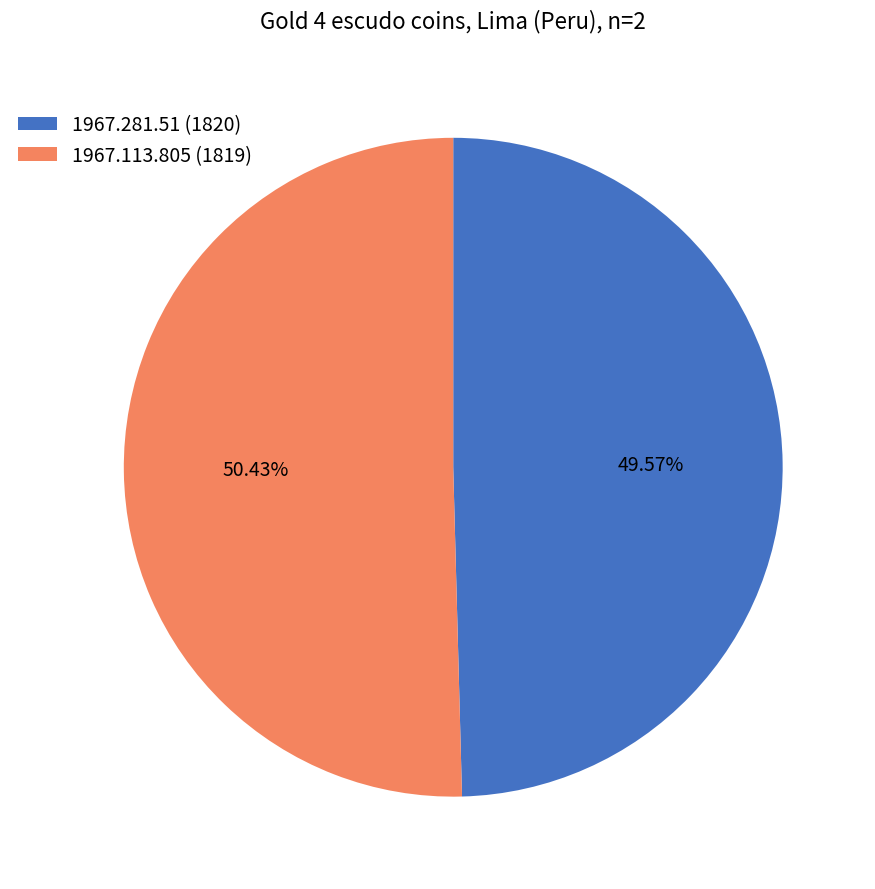

To the nearest percent, what is the difference between the largest and smallest slice percentages?

1%